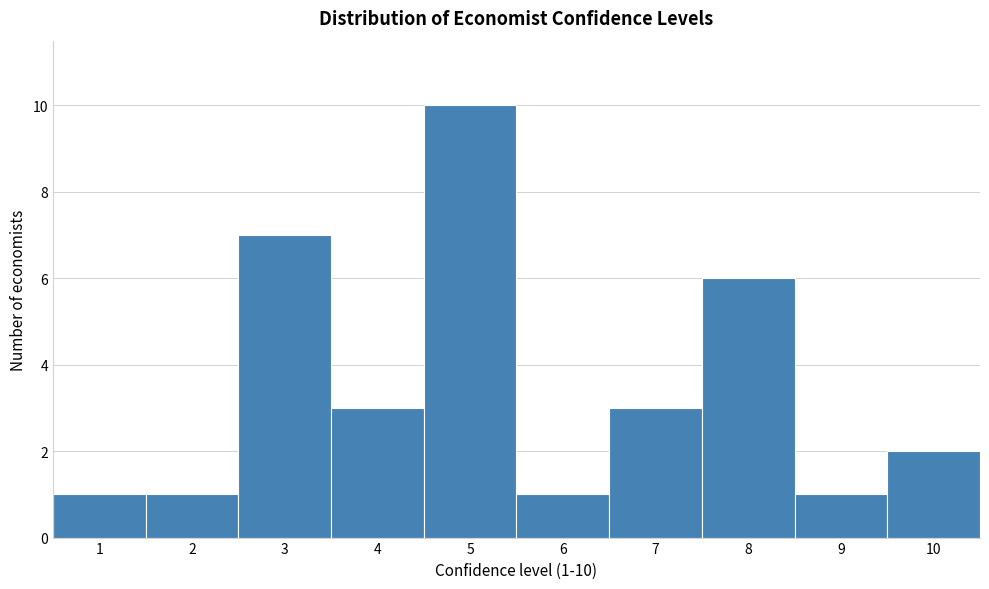

Over which range of the x-axis is the bar tallest?

4.5 to 5.5